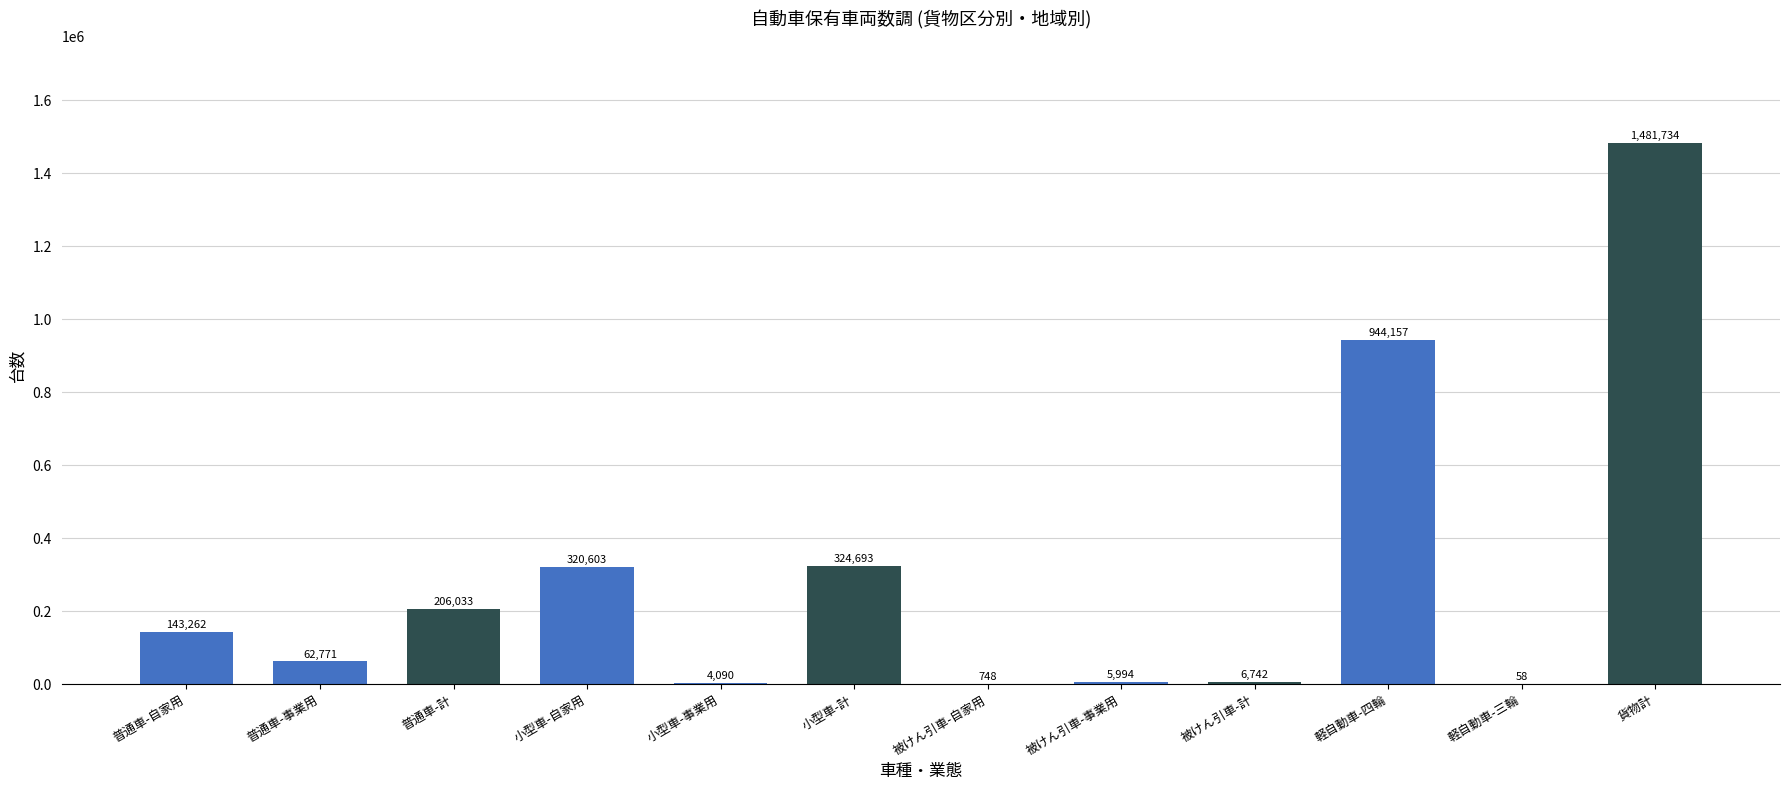

What is the maximum value shown in the chart?

1481734